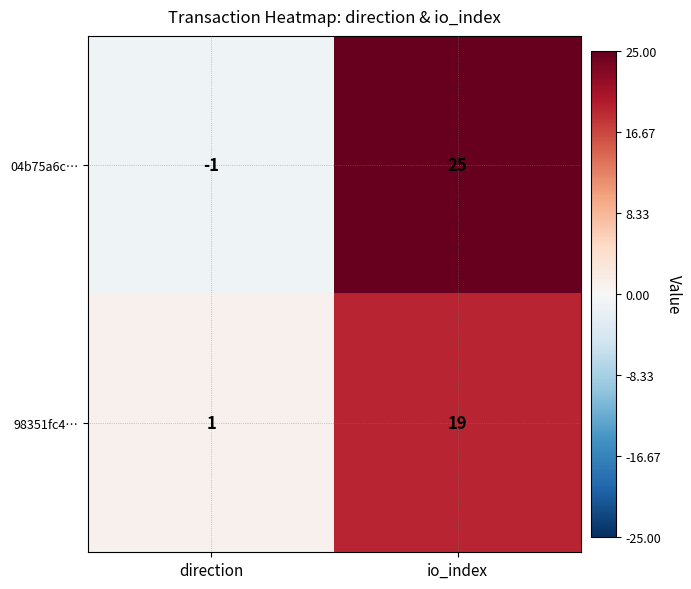

What is the difference between the 98351fc4… values at direction and io_index?

18